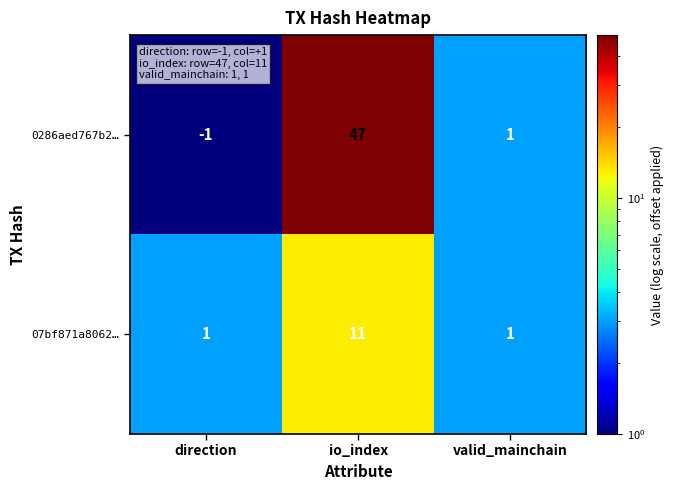

At how many categories does at least one series exceed 39?

1